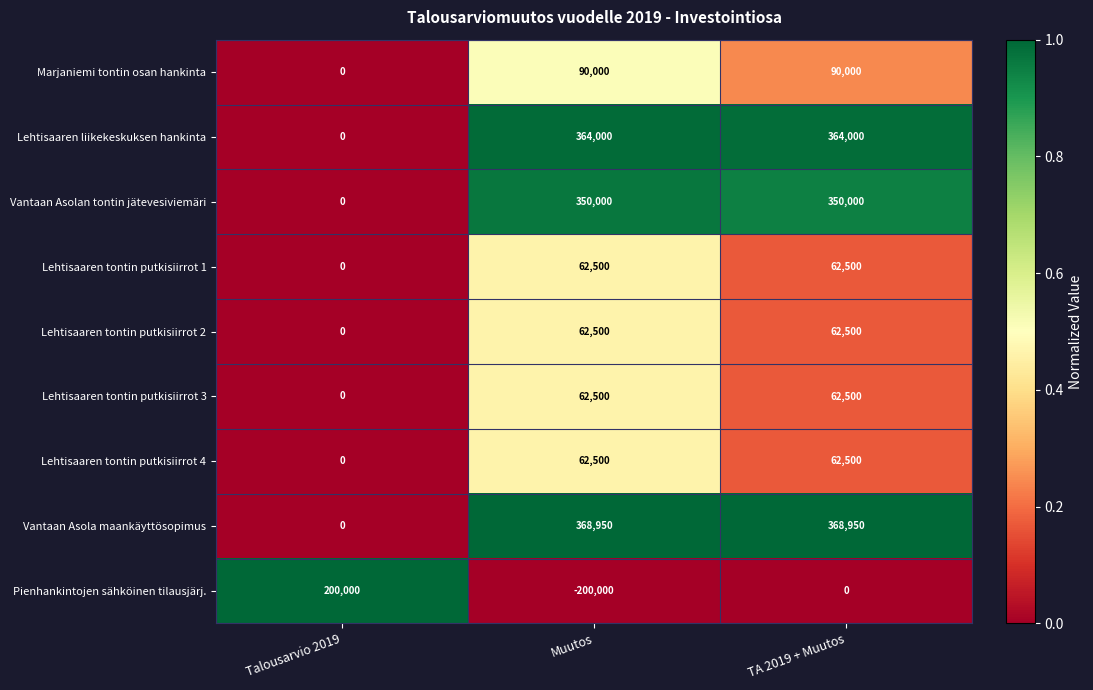

Reading left to right, what are all the values shown in this chart?

Marjaniemi tontin osan hankinta: 0	90000	90000
Lehtisaaren liikekeskuksen hankinta: 0	364000	364000
Vantaan Asolan tontin jätevesiviemäri: 0	350000	350000
Lehtisaaren tontin putkisiirrot 1: 0	62500	62500
Lehtisaaren tontin putkisiirrot 2: 0	62500	62500
Lehtisaaren tontin putkisiirrot 3: 0	62500	62500
Lehtisaaren tontin putkisiirrot 4: 0	62500	62500
Vantaan Asola maankäyttösopimus: 0	368950	368950
Pienhankintojen sähköinen tilausjärj.: 200000	-200000	0